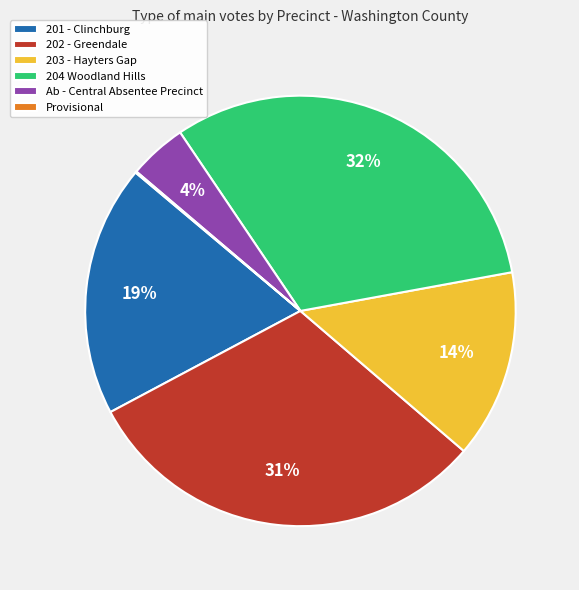

The 204 Woodland Hills slice represents 43% of the pie. True or false?

False